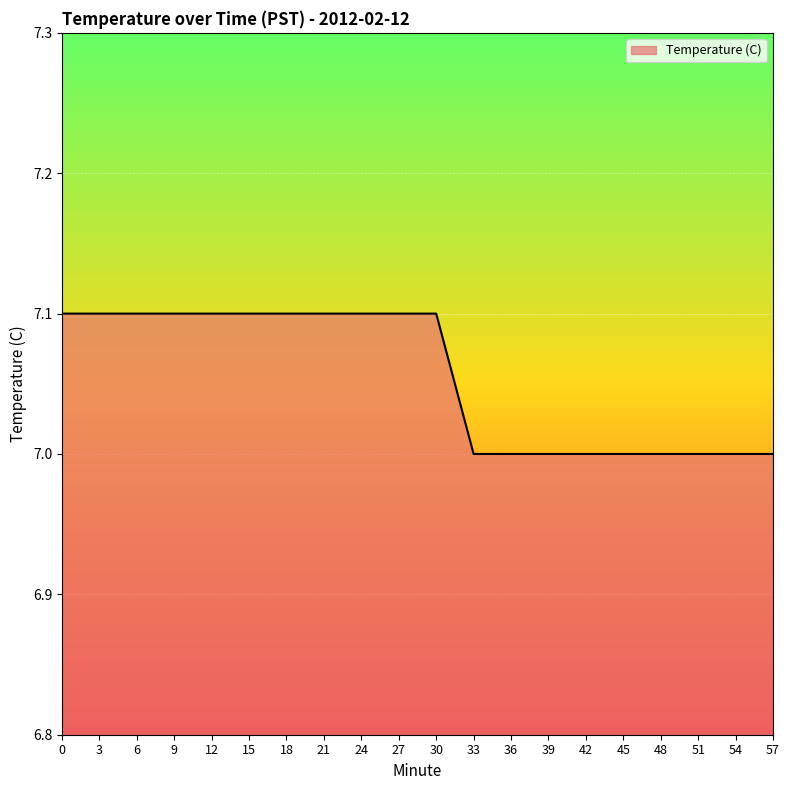

What is the difference between the maximum and minimum values?

0.1